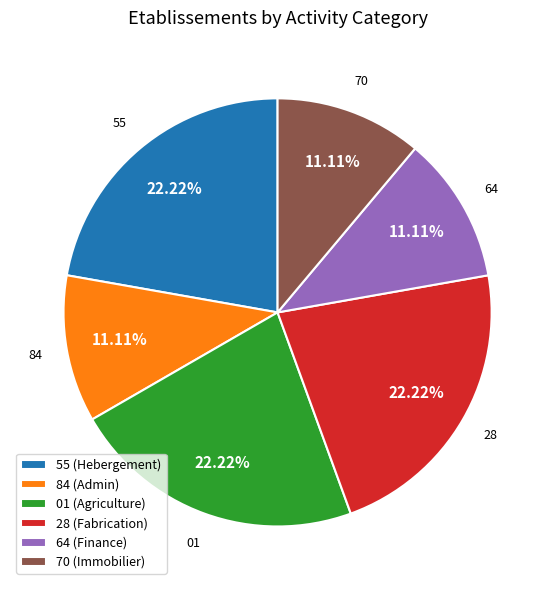

Is there any slice that represents more than half of the pie?

No